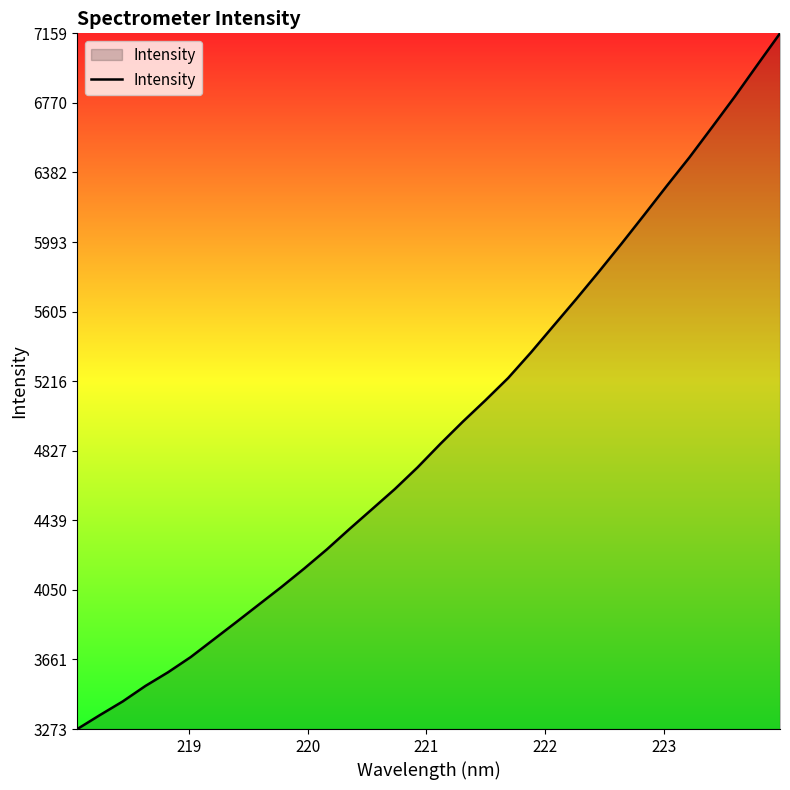

What is the maximum value shown in the chart?

7159.1